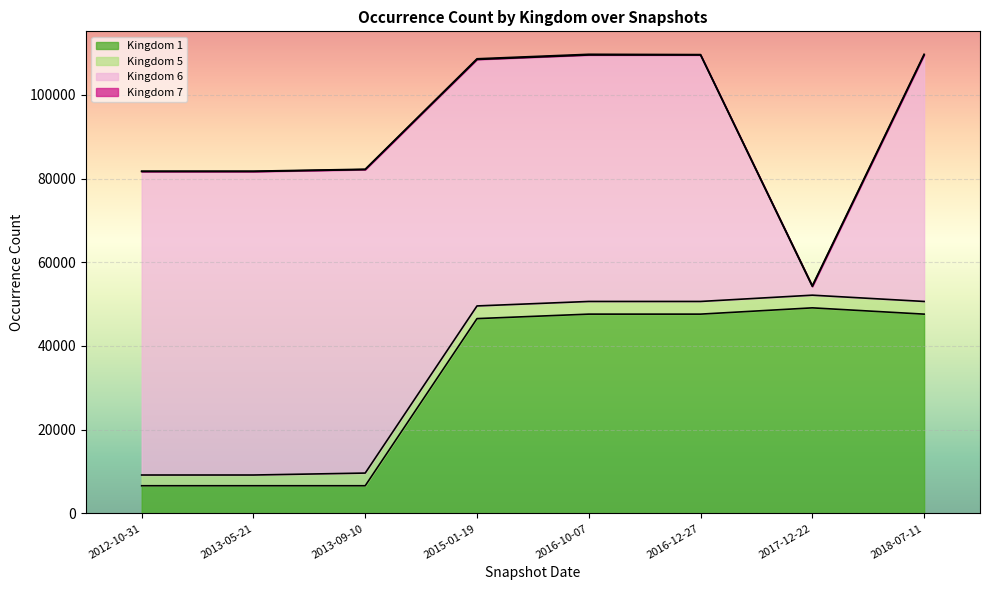

True or false: Kingdom 1 has more than 1 points higher than both neighbors.

False